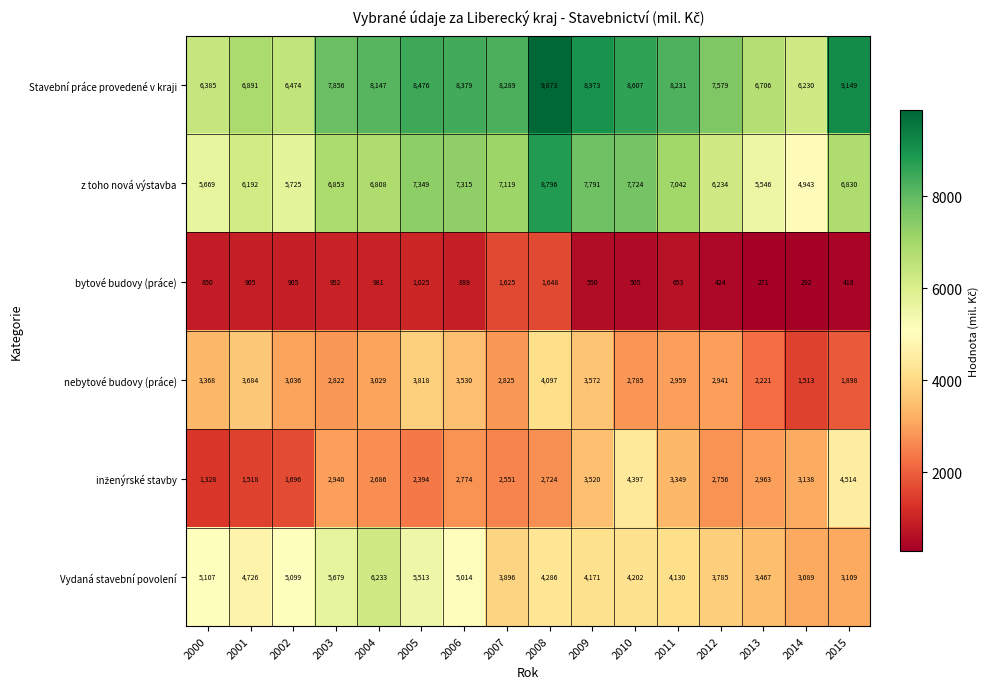

Is it true that Vydaná stavební povolení equals 1212 at 2006?

False